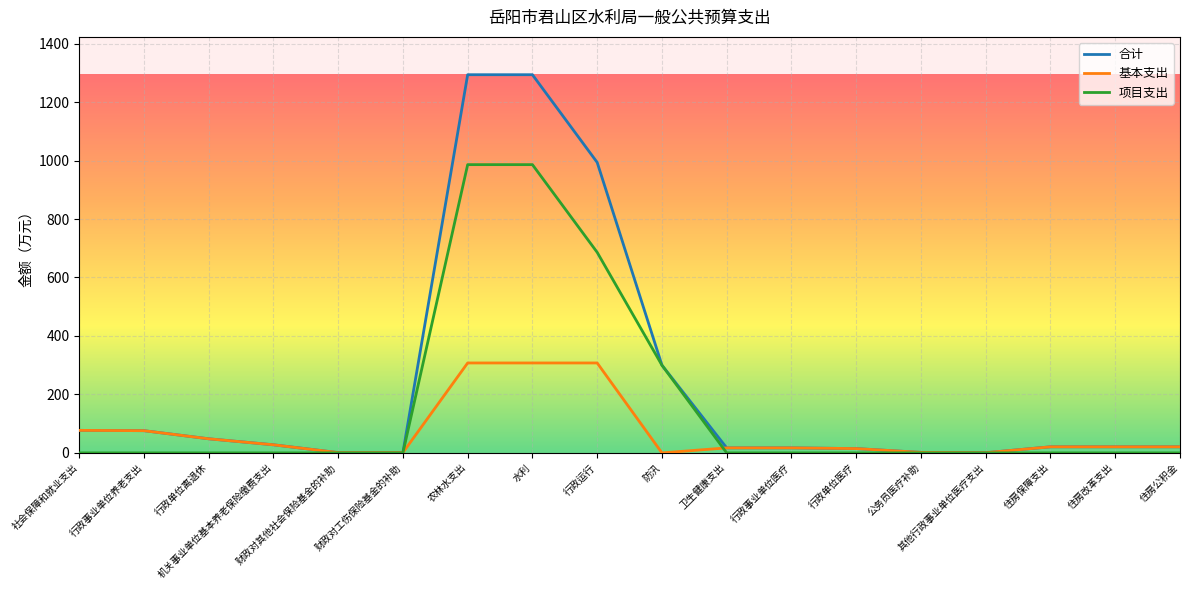

How many categories are shown in the chart?

18